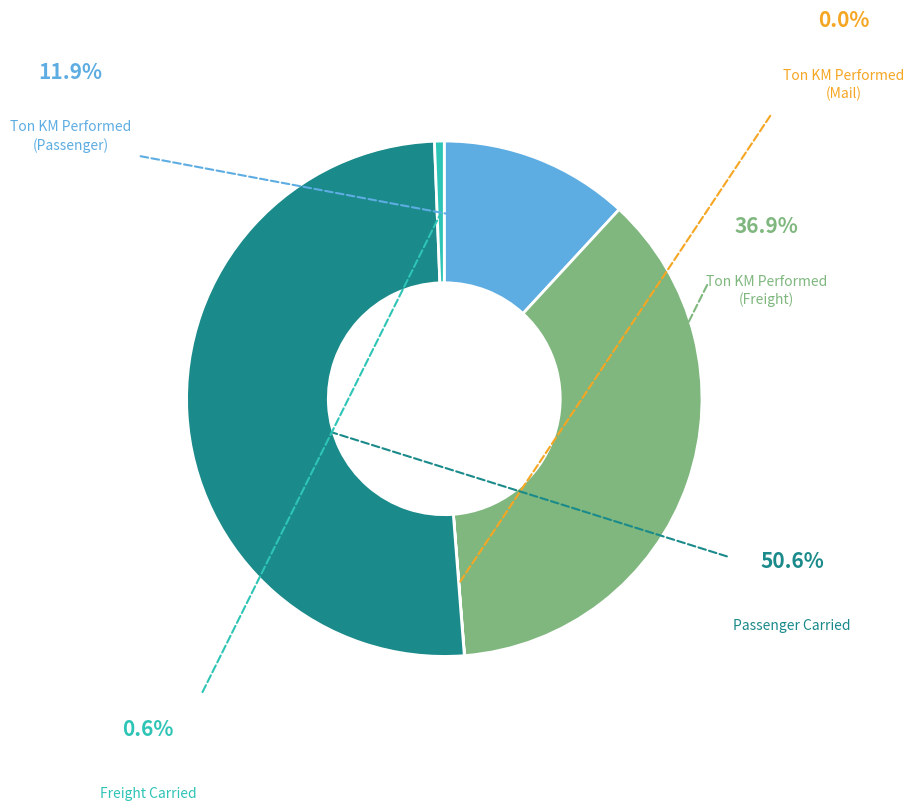

Is there any slice that represents more than half of the pie?

Yes